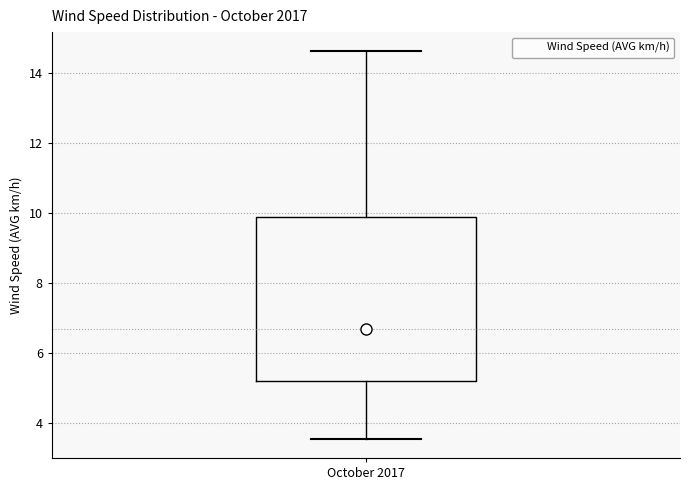

Transcribe this box plot: give where the median line is, the range the box spans, and where the two whiskers end, as read against the y-axis. The values are not printed on the chart, so give them approximately, as read against the axis.

median 6.6, box 5.2 to 9.8, whiskers 3.6 to 14.6